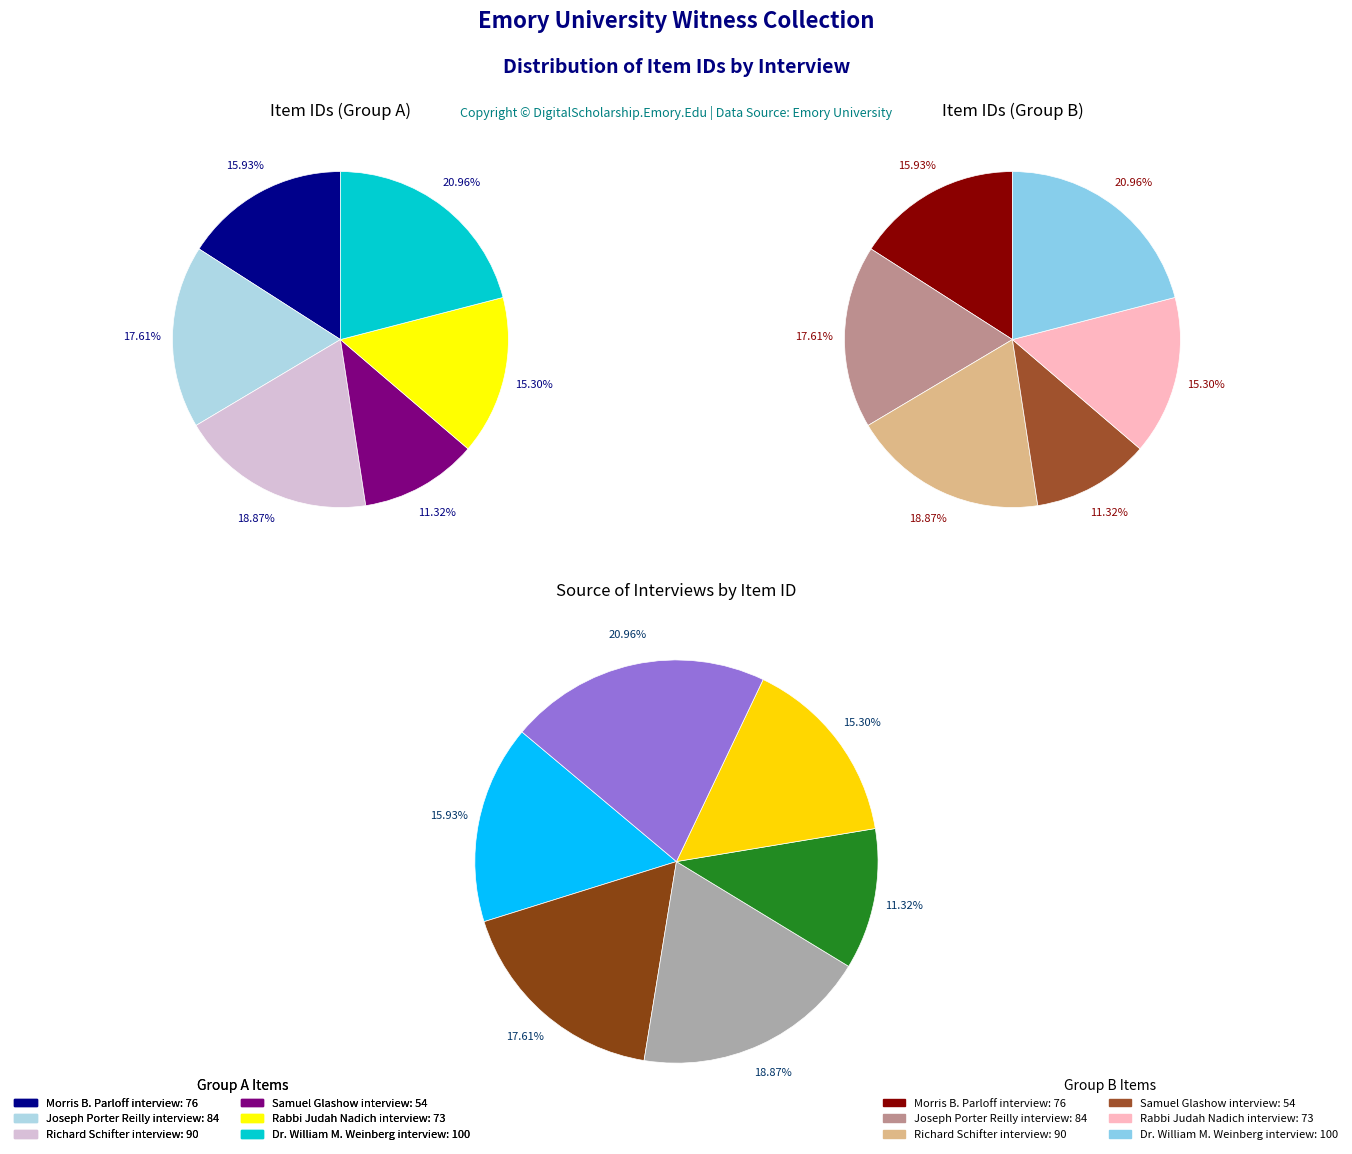

Approximately how many times larger is the value at Morris B. Parloff interview compared to Dr. William M. Weinberg interview?

0.8